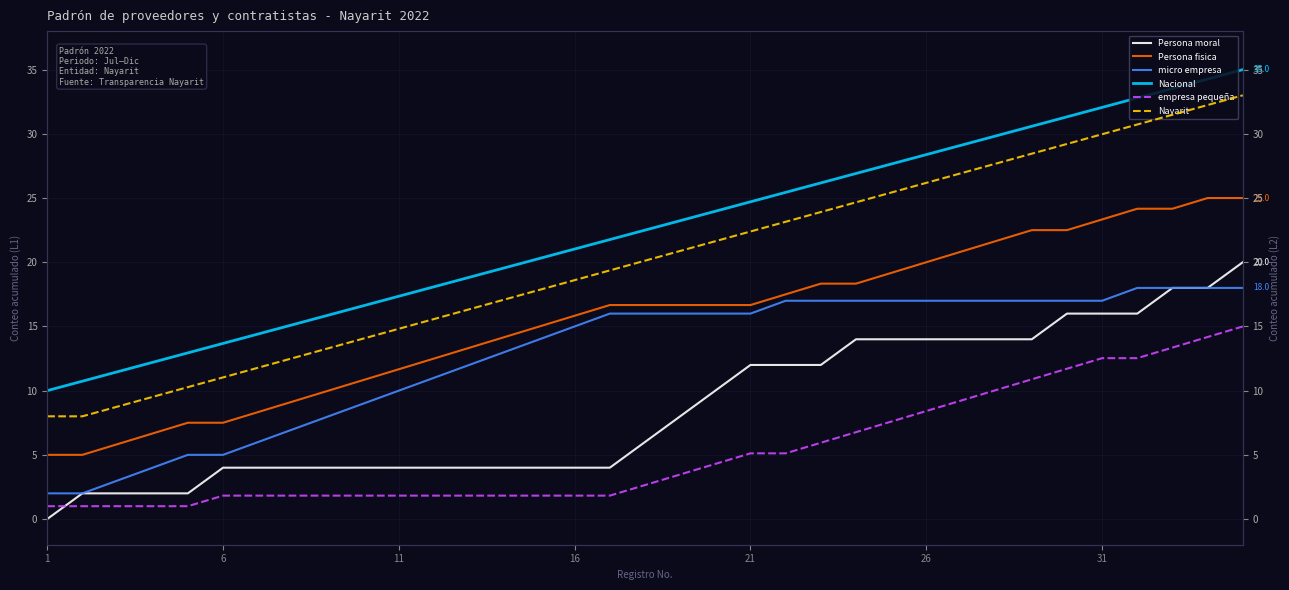

Is this an area chart (filled region under the line)?

No